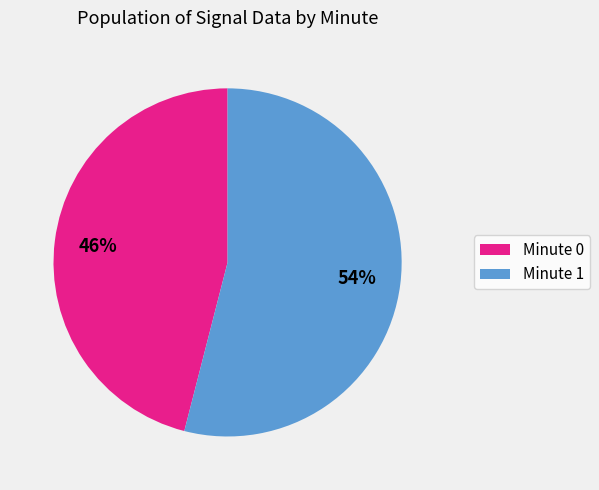

To the nearest percent, what is the combined percentage of Minute 0 and Minute 1?

100%